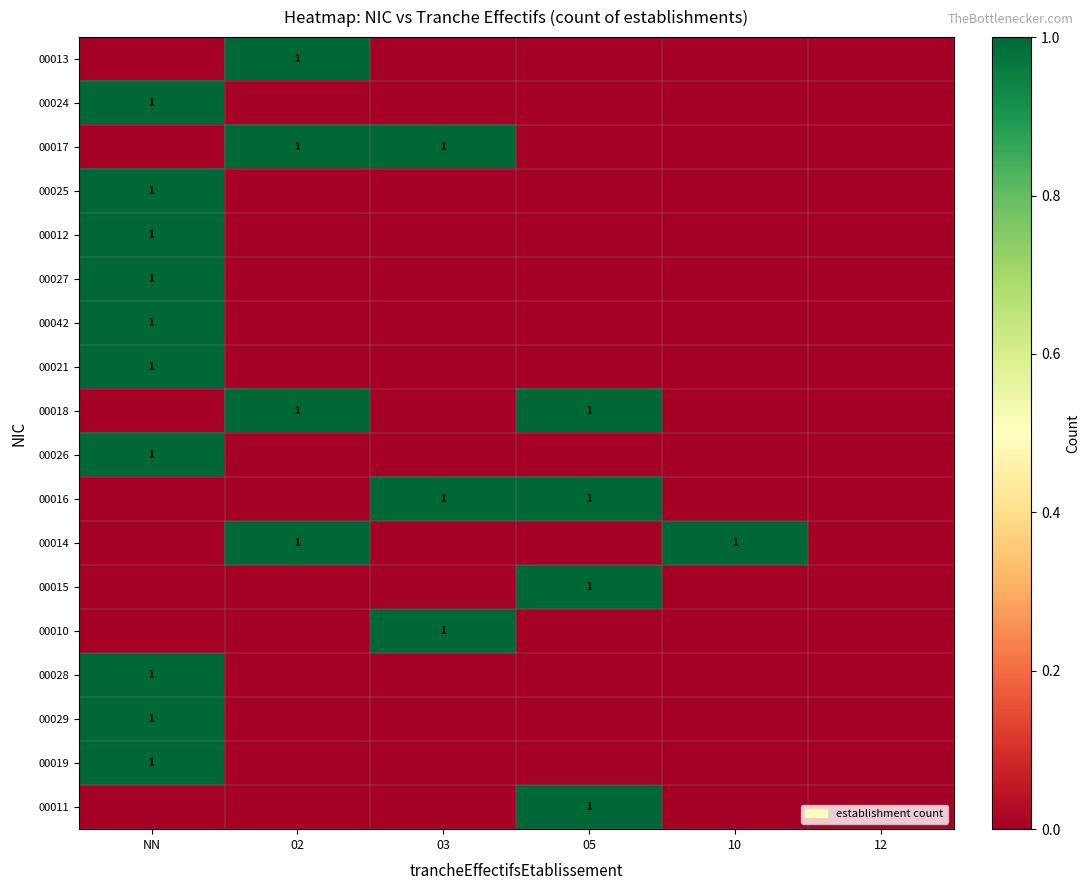

The value of 00014 at 02 is 1. True or false?

True